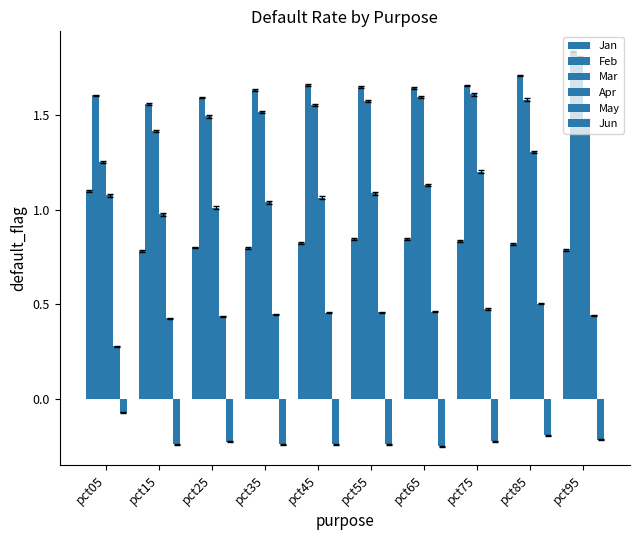

Reading left to right, extract all data points from this chart.

Jan: pct05=1.1	pct15=0.8	pct25=0.8	pct35=0.8	pct45=0.8	pct55=0.8	pct65=0.8	pct75=0.8	pct85=0.8	pct95=0.8
Feb: pct05=1.6	pct15=1.6	pct25=1.6	pct35=1.6	pct45=1.7	pct55=1.6	pct65=1.6	pct75=1.7	pct85=1.7	pct95=1.8
Mar: pct05=1.3	pct15=1.4	pct25=1.5	pct35=1.5	pct45=1.6	pct55=1.6	pct65=1.6	pct75=1.6	pct85=1.6	pct95=1.8
Apr: pct05=1.1	pct15=1.0	pct25=1.0	pct35=1.0	pct45=1.1	pct55=1.1	pct65=1.1	pct75=1.2	pct85=1.3	pct95=1.5
May: pct05=0.3	pct15=0.4	pct25=0.4	pct35=0.4	pct45=0.5	pct55=0.5	pct65=0.5	pct75=0.5	pct85=0.5	pct95=0.4
Jun: pct05=-0.1	pct15=-0.2	pct25=-0.2	pct35=-0.2	pct45=-0.2	pct55=-0.2	pct65=-0.2	pct75=-0.2	pct85=-0.2	pct95=-0.2